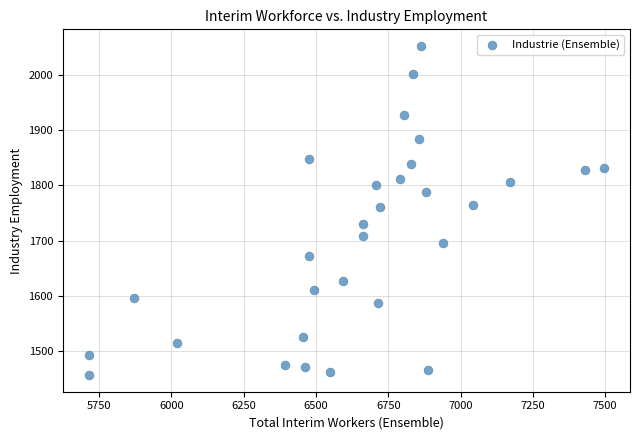

What is the range of Y values (max minus min)?

596.4